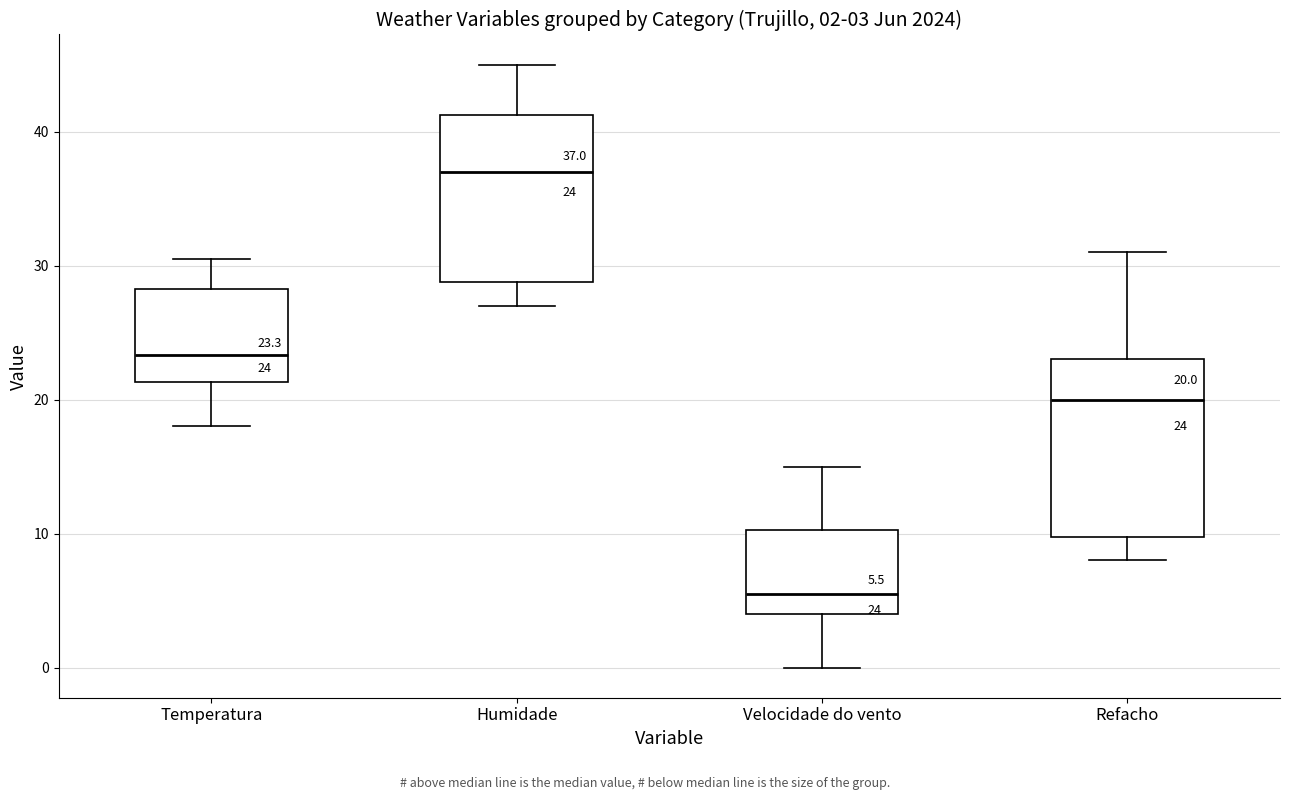

Which box has the highest median line?

Humidade